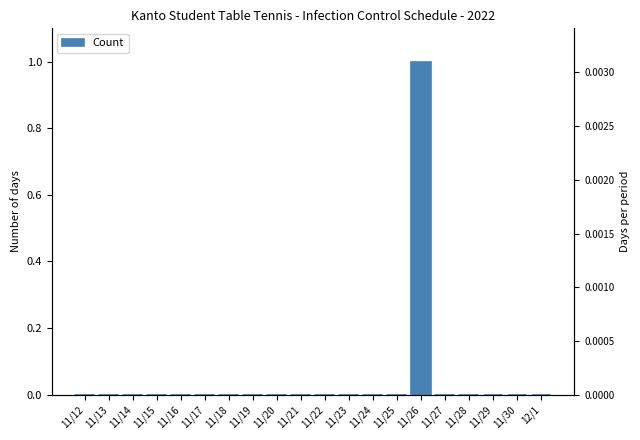

What is the label of the 12th bar from the right?

11/20